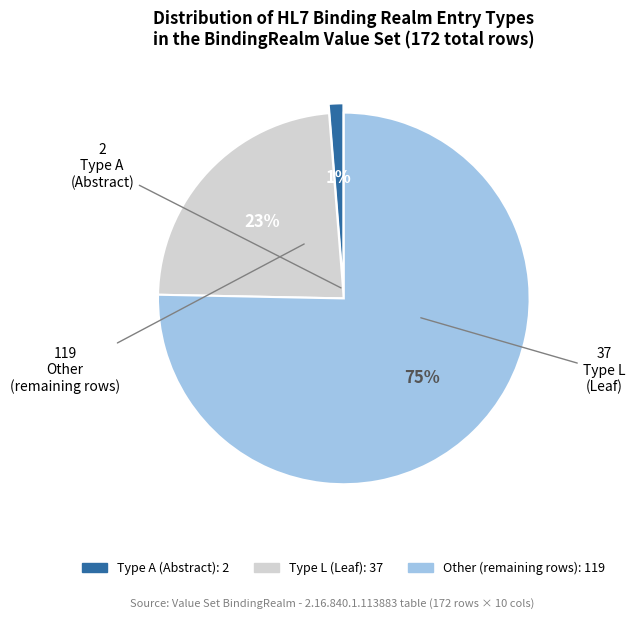

Does any single category account for the majority?

Yes